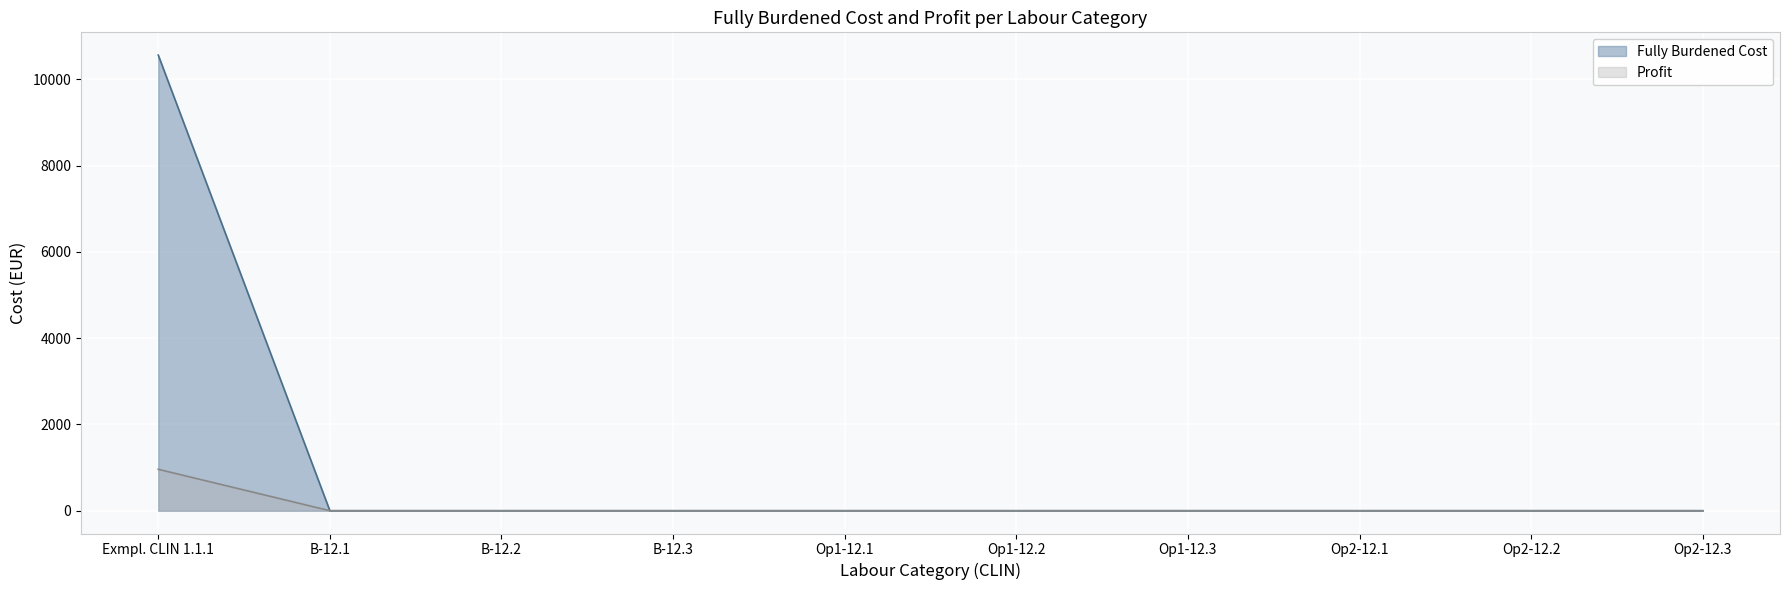

Reading right to left, extract all data points from this chart.

Fully Burdened Cost: Op2-12.3=0	Op2-12.2=0	Op2-12.1=0	Op1-12.3=0	Op1-12.2=0	Op1-12.1=0	B-12.3=0	B-12.2=0	B-12.1=0	Exmpl. CLIN 1.1.1=10560
Profit: Op2-12.3=0	Op2-12.2=0	Op2-12.1=0	Op1-12.3=0	Op1-12.2=0	Op1-12.1=0	B-12.3=0	B-12.2=0	B-12.1=0	Exmpl. CLIN 1.1.1=960